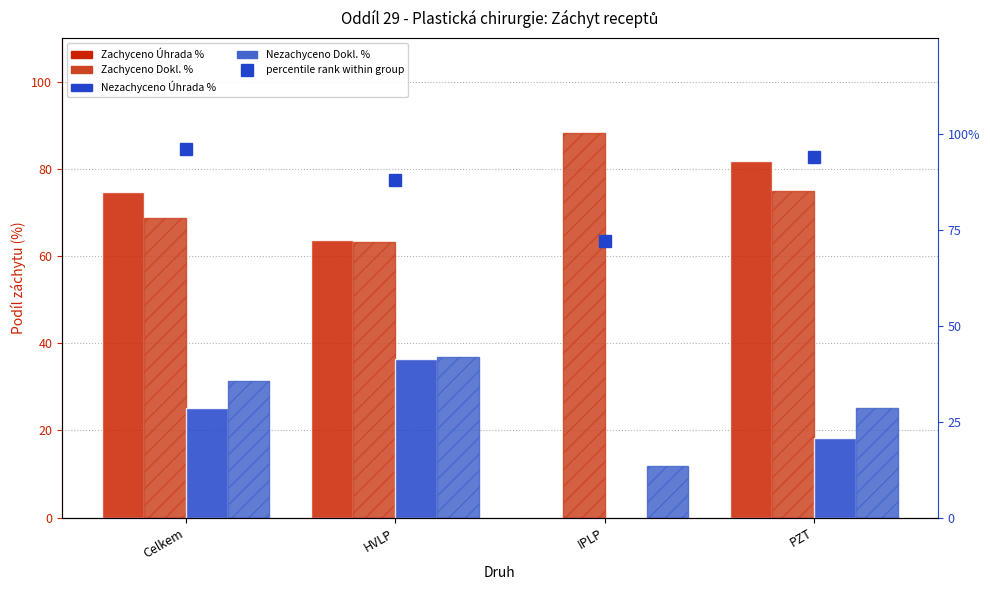

What is the sum of the Nezachyceno Úhrada % values at Celkem and IPLP?

25.2